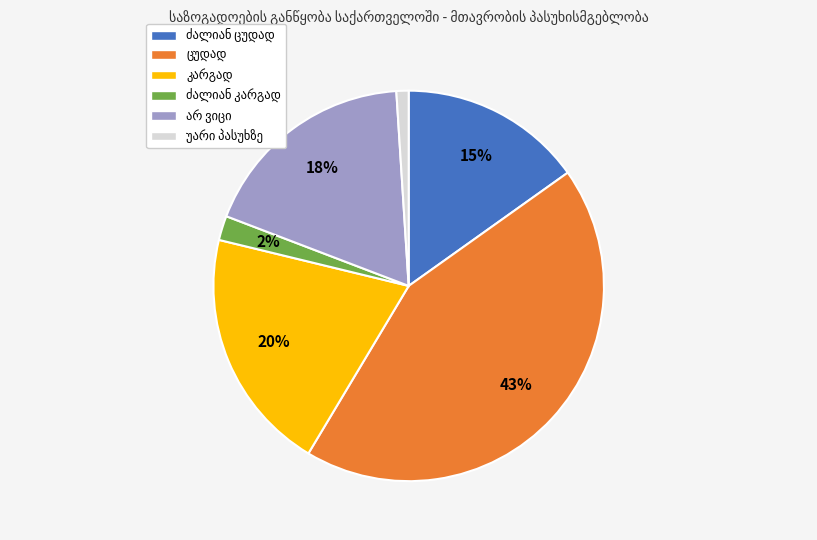

To the nearest percent, what is the difference between the largest and smallest slice percentages?

42%